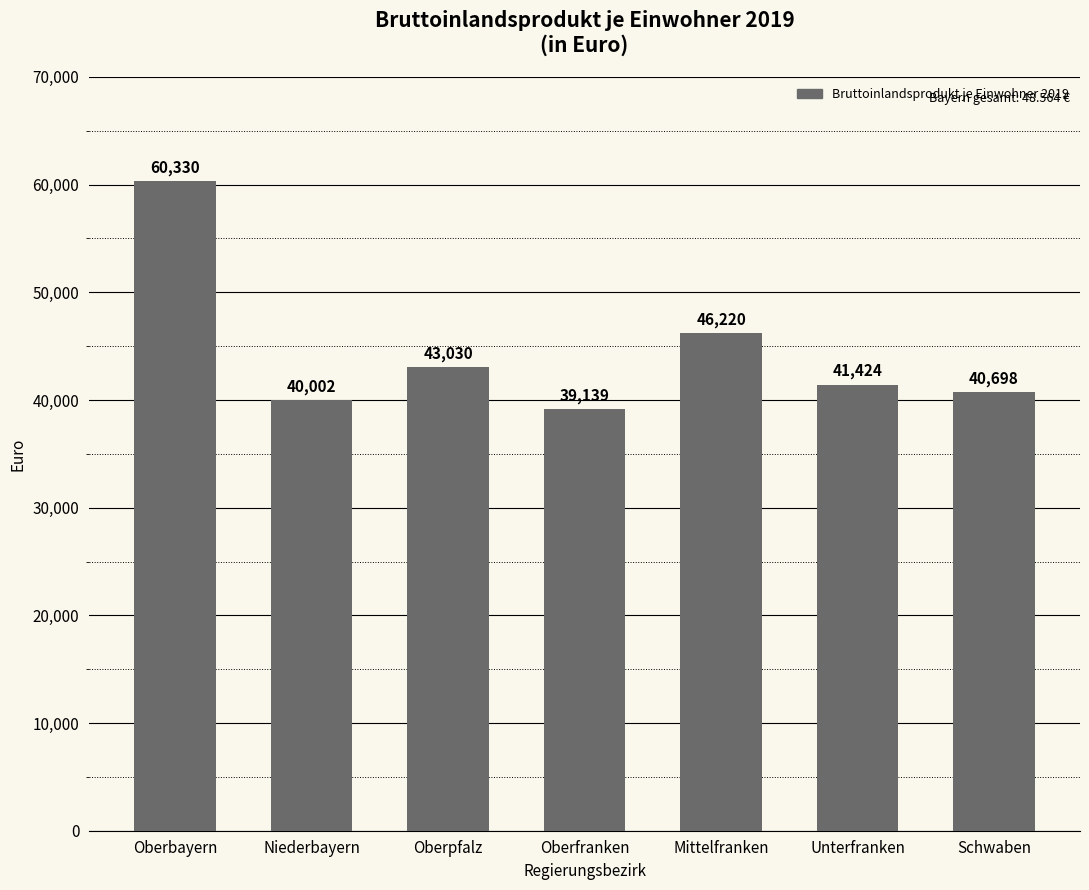

What is the difference between the second highest and second lowest values?

6218